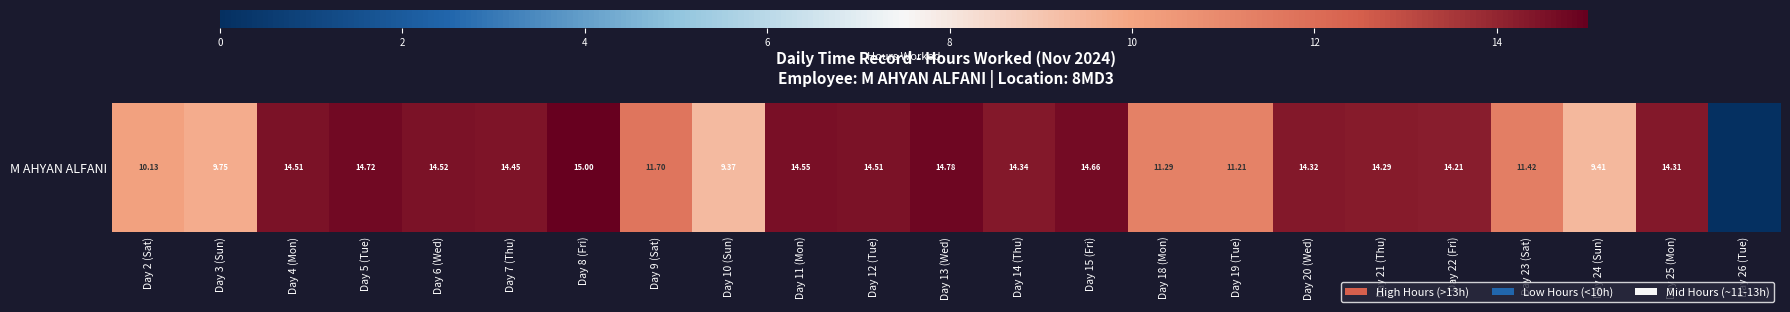

Which category has the highest value across all series?

Day 8 (Fri)